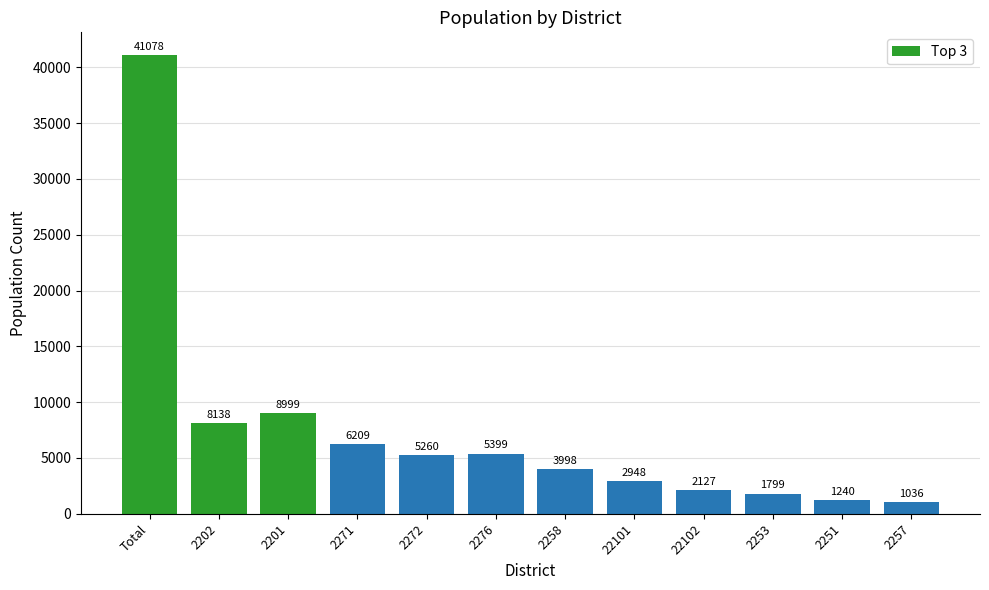

Between 2253 and 2202, which is larger?

2202